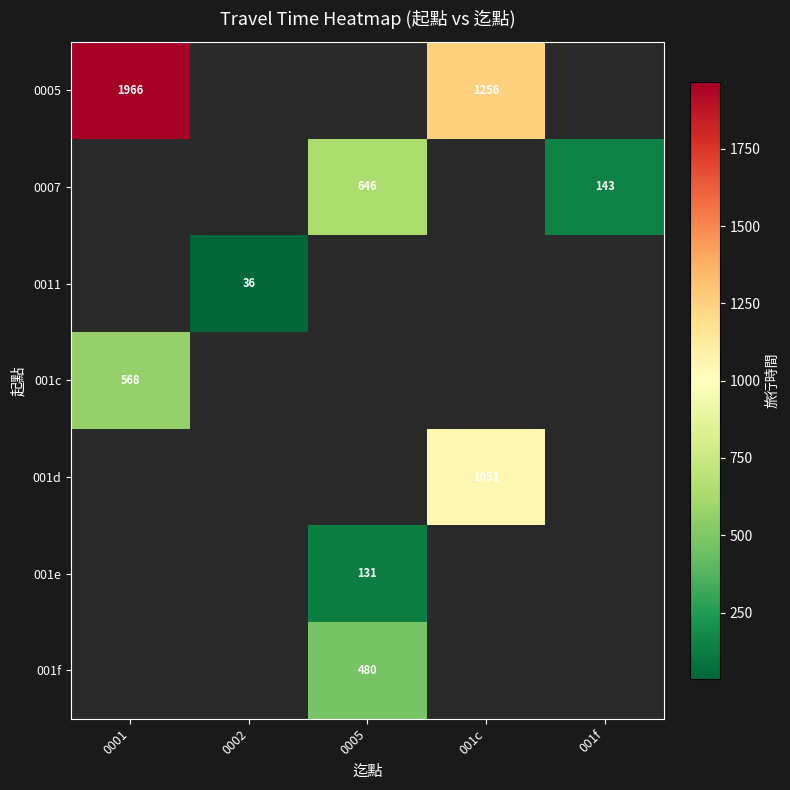

What is the greatest value displayed?

1966.0